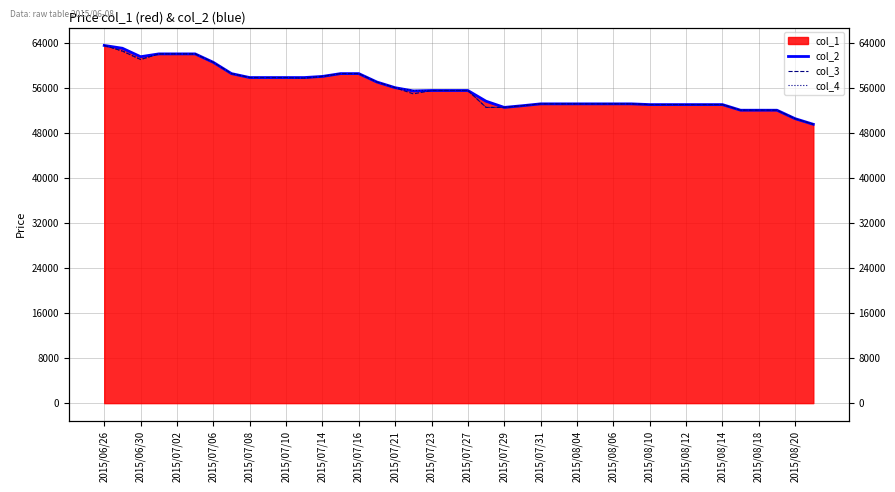

What is the lowest value of the col_3 series?

49500